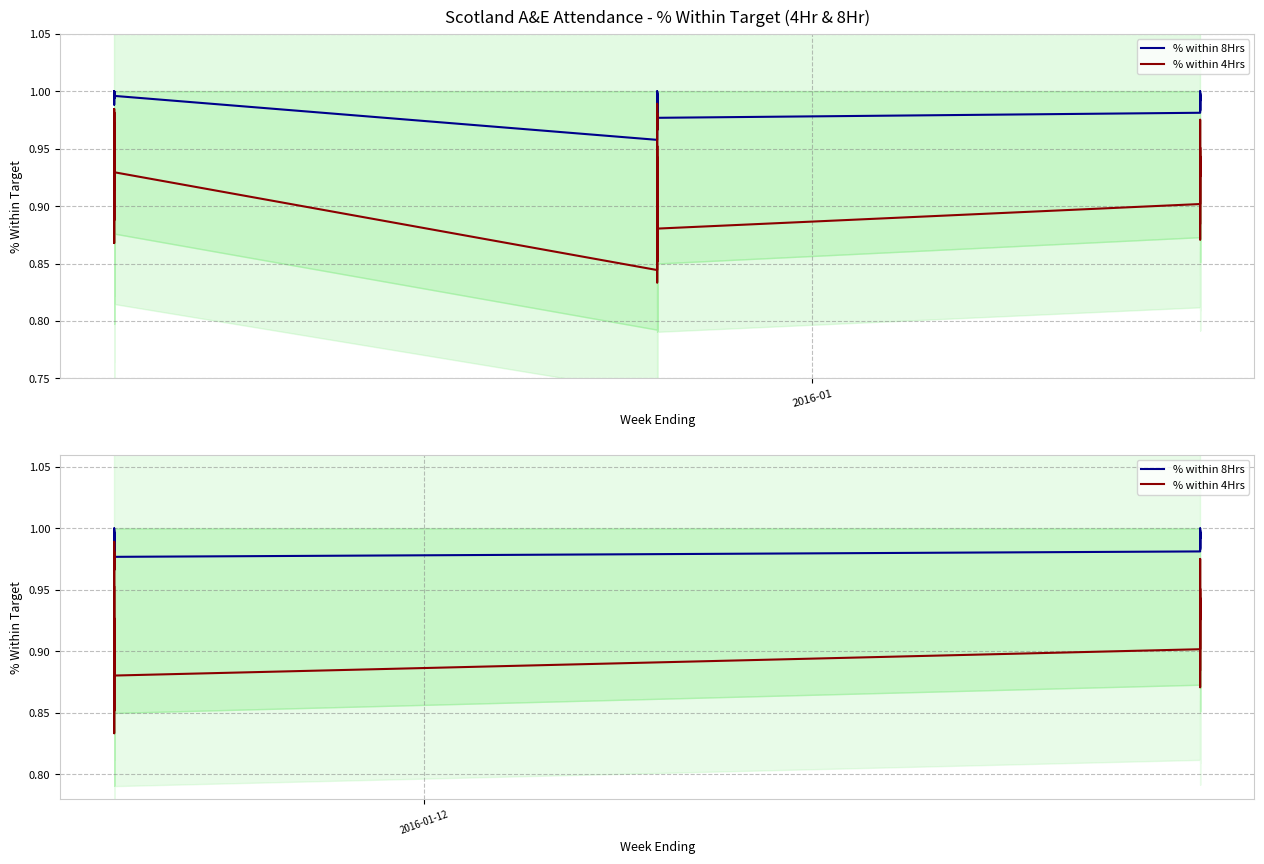

Which series has the largest range (max minus min)?

% within 4Hrs